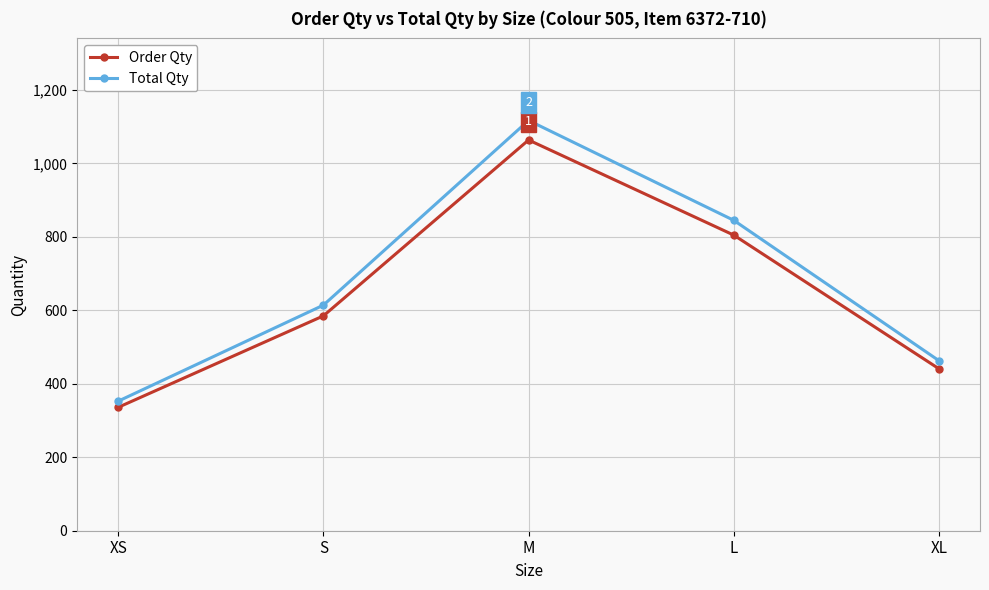

Which series has the largest total across all categories?

Total Qty